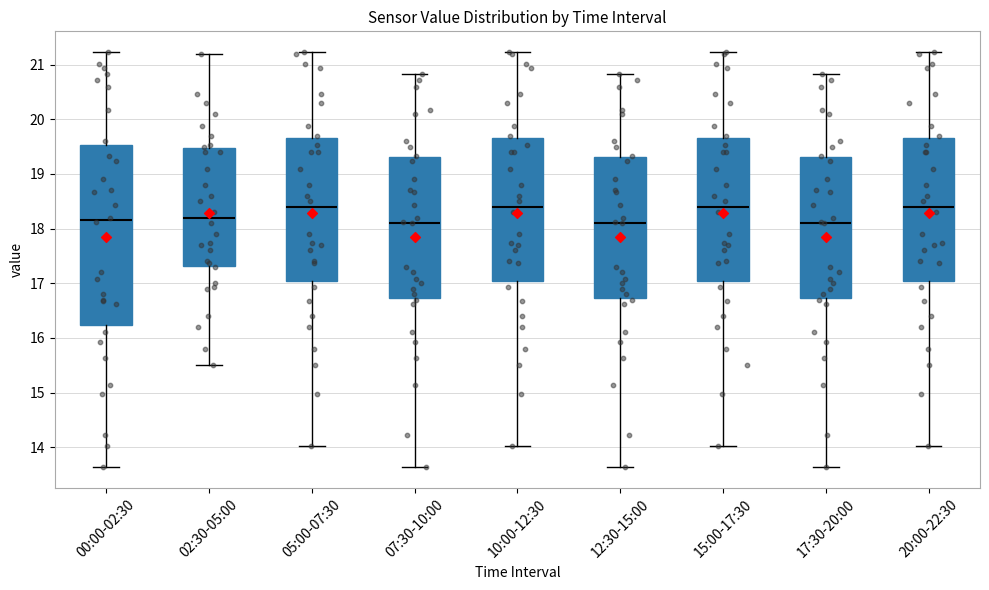

Reading left to right, read every box against the y-axis: the position of its median line, the range the box covers, and the ends of its whiskers. The values are not printed on the chart, so give them approximately, as read against the axis.

00:00-02:30: median 18.2, box 16.2 to 19.5, whiskers 13.6 to 21.2
02:30-05:00: median 18.2, box 17.3 to 19.5, whiskers 15.5 to 21.2
05:00-07:30: median 18.4, box 17.0 to 19.7, whiskers 14.0 to 21.2
07:30-10:00: median 18.1, box 16.7 to 19.3, whiskers 13.6 to 20.8
10:00-12:30: median 18.4, box 17.0 to 19.7, whiskers 14.0 to 21.2
12:30-15:00: median 18.1, box 16.7 to 19.3, whiskers 13.6 to 20.8
15:00-17:30: median 18.4, box 17.0 to 19.7, whiskers 14.0 to 21.2
17:30-20:00: median 18.1, box 16.7 to 19.3, whiskers 13.6 to 20.8
20:00-22:30: median 18.4, box 17.0 to 19.7, whiskers 14.0 to 21.2